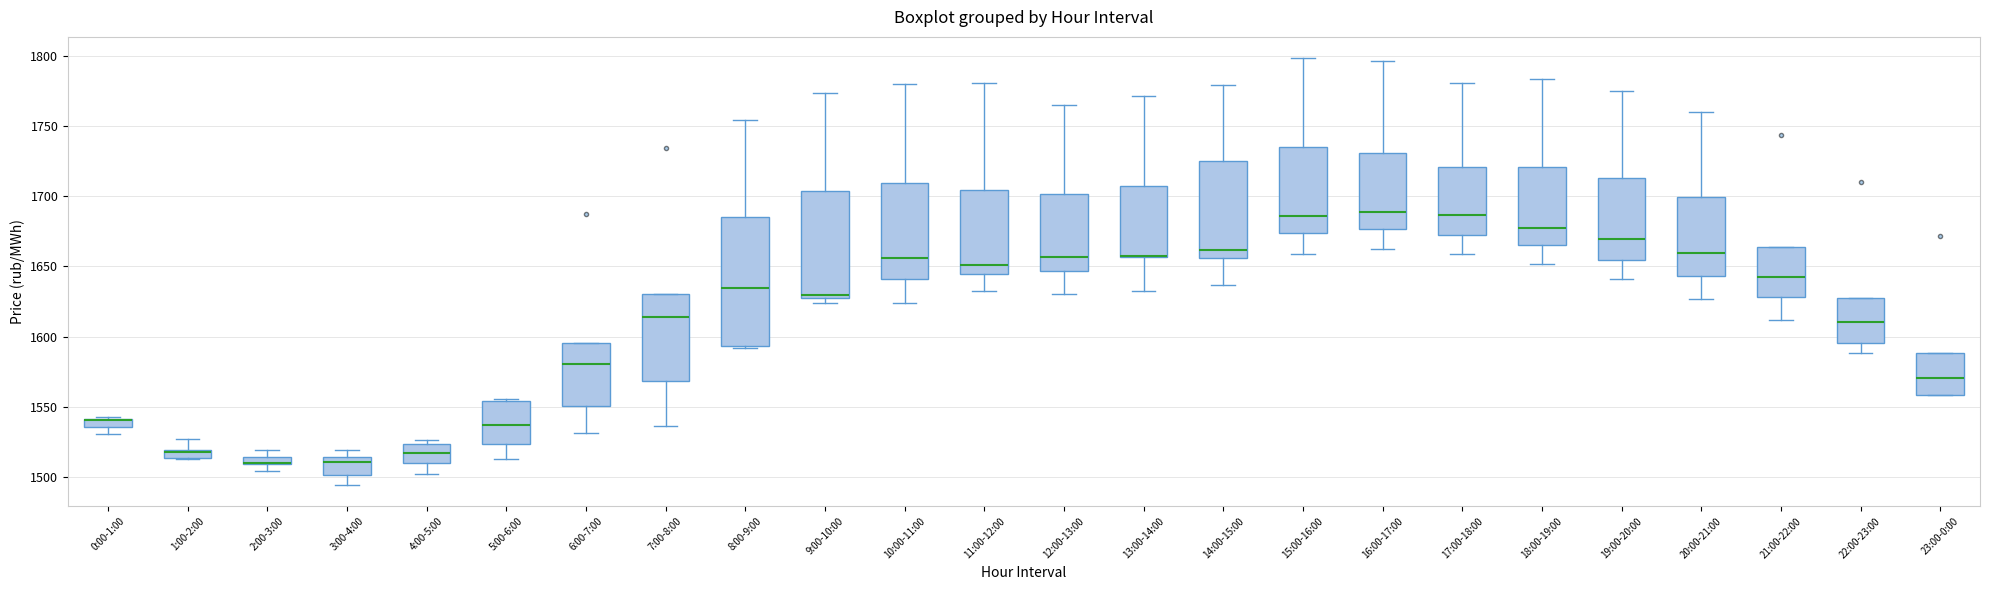

Where is the upper edge of the box for 14:00-15:00 on the y-axis? The values are not printed on the chart, so give them approximately, as read against the axis.

1725